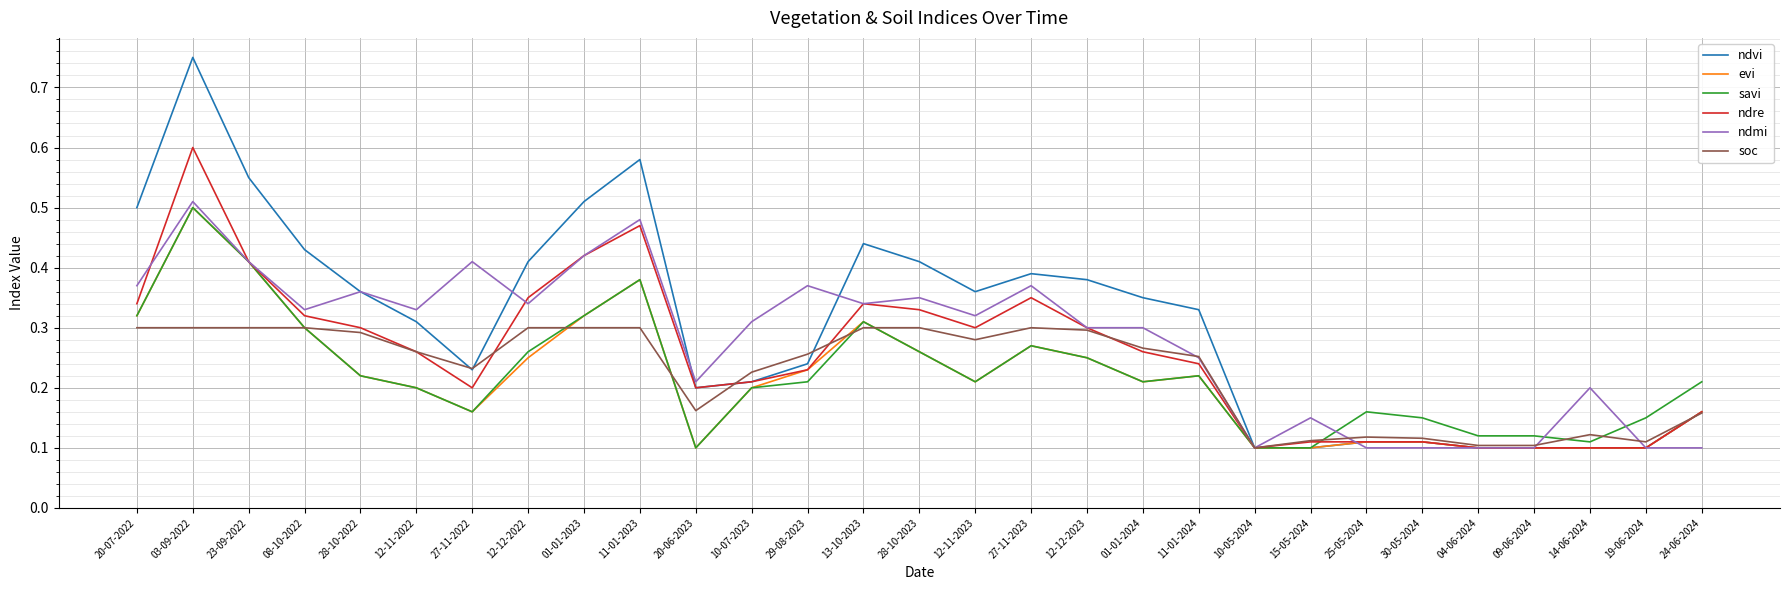

Between 12-11-2022 and 19-06-2024, which series saw the biggest shift?

ndmi